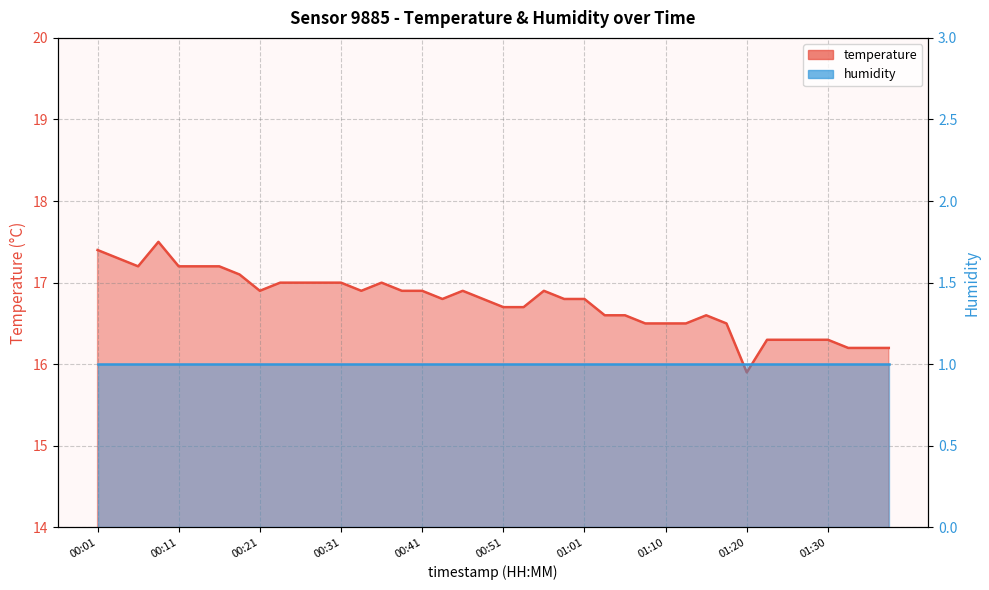

Where is the first local minimum?

00:06